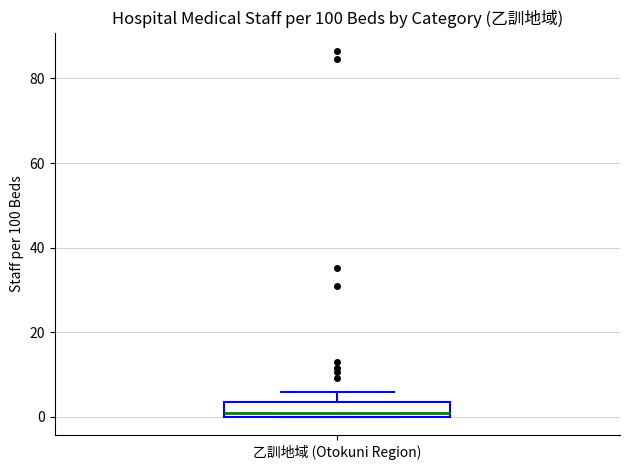

Transcribe this box plot: give where the median line is, the range the box spans, and where the two whiskers end, as read against the y-axis. The values are not printed on the chart, so give them approximately, as read against the axis.

median 0 (just above the box's lower edge), box 0 to 4, whiskers 0 to 6